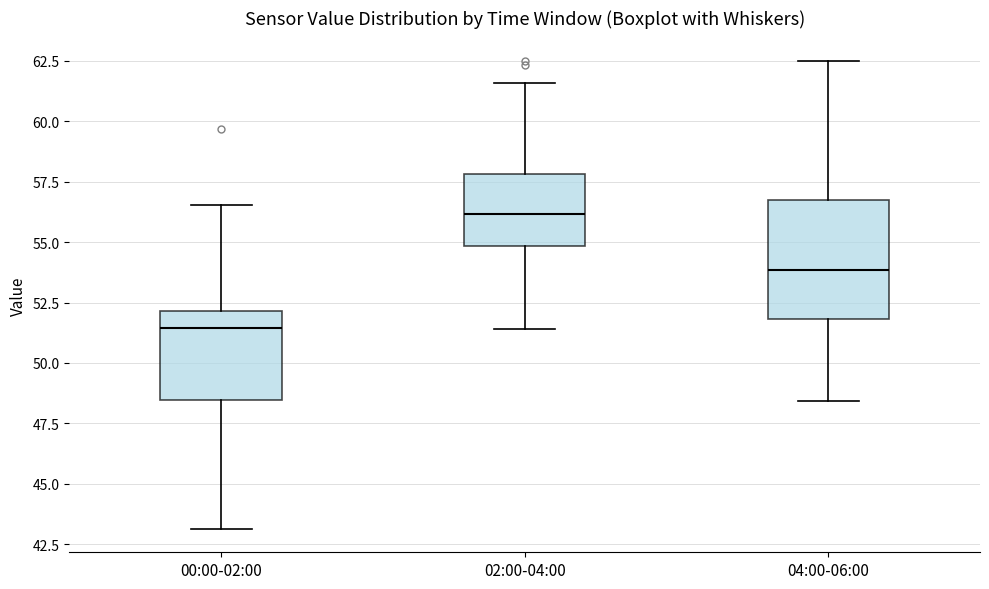

Reading left to right, transcribe this box plot: for each box, give where its median line is, the range the box spans, and where its two whiskers end, as read against the y-axis. The values are not printed on the chart, so give them approximately, as read against the axis.

00:00-02:00: median 51.5, box 48.5 to 52.0, whiskers 43.0 to 56.5
02:00-04:00: median 56.0, box 55.0 to 58.0, whiskers 51.5 to 61.5
04:00-06:00: median 54.0, box 52.0 to 56.5, whiskers 48.5 to 62.5